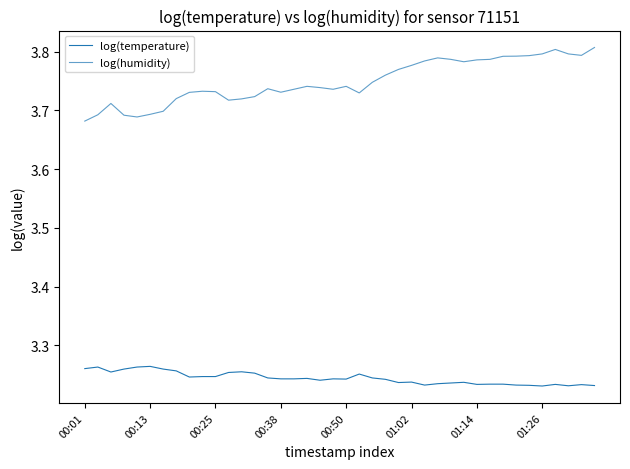

True or false: log(humidity) and log(temperature) intersect in this chart.

False